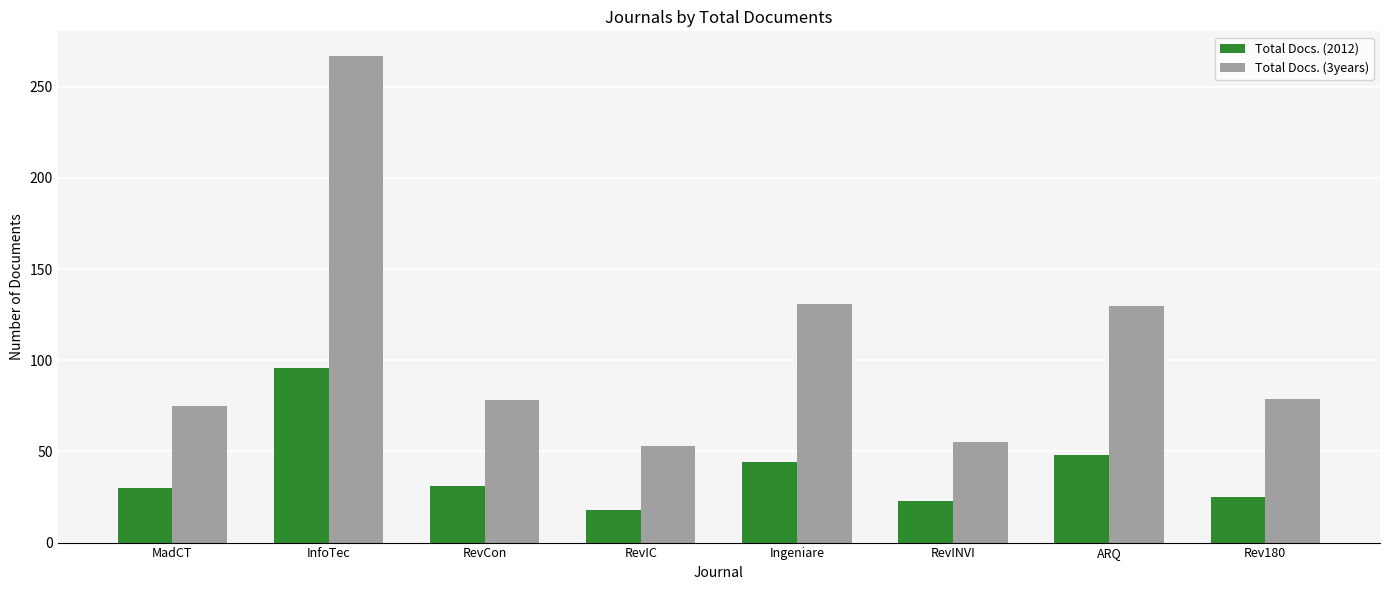

The value of Total Docs. (2012) at ARQ is 64. True or false?

False